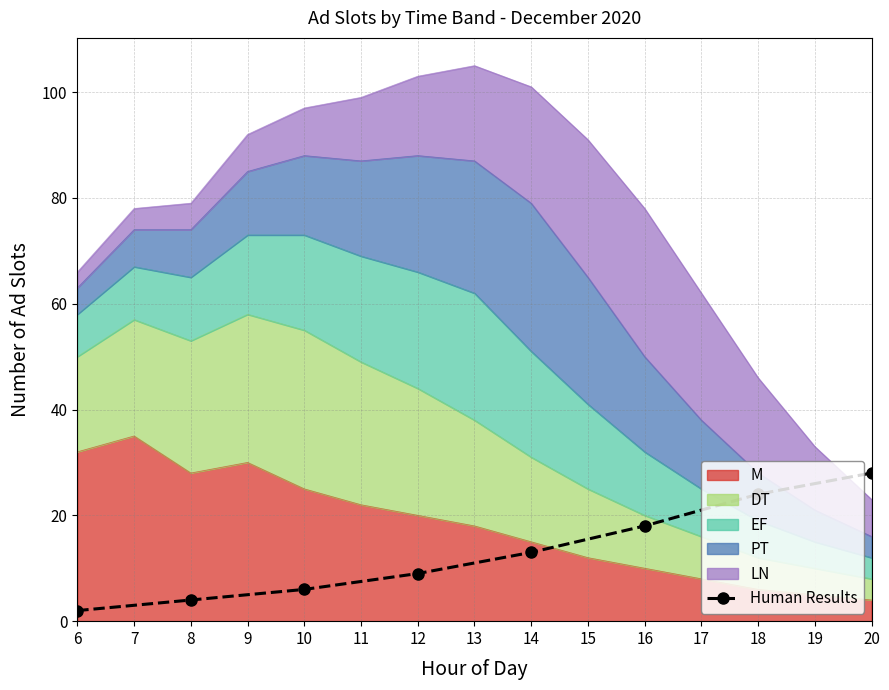

True or false: there are more than 2 points higher than both neighbors.

False